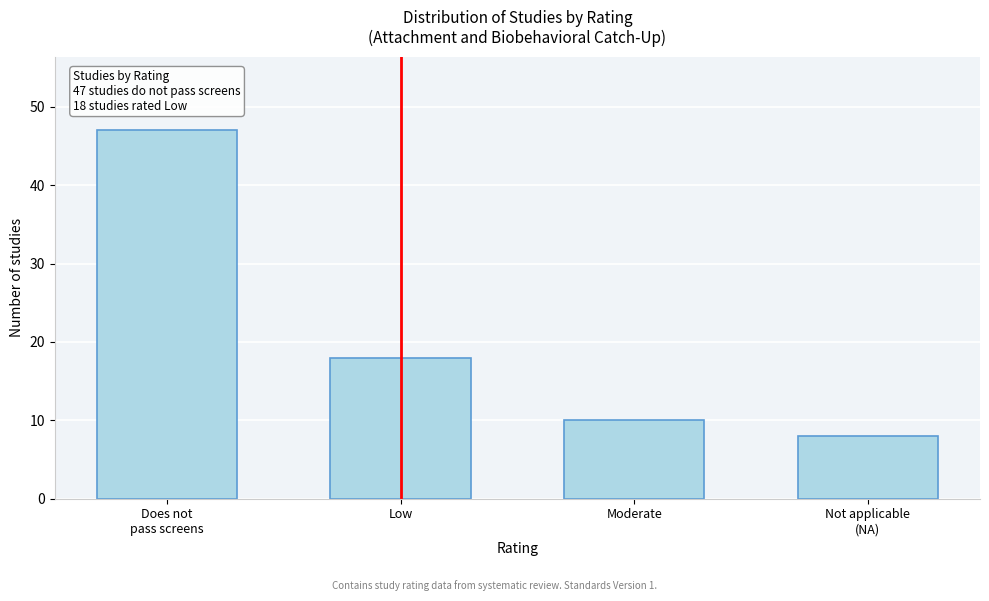

Reading left to right, extract all data points from this chart.

47	18	10	8